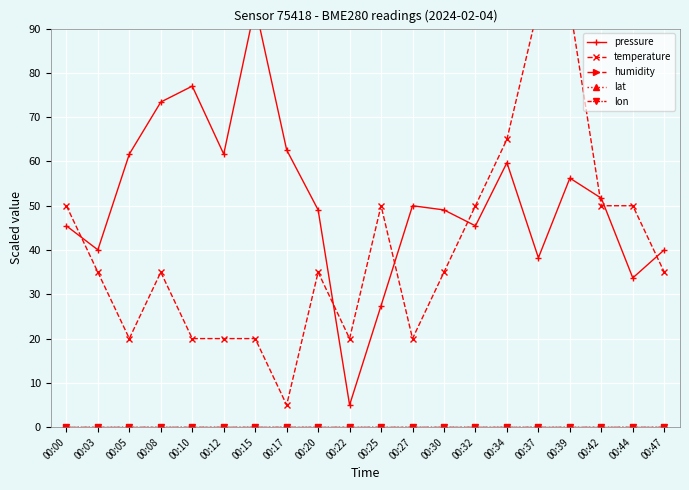

Reading right to left, list all the values displayed in this chart.

pressure: 00:47=40.0	00:44=33.7	00:42=51.7	00:39=56.2	00:37=38.2	00:34=59.7	00:32=45.5	00:30=49.1	00:27=50.0	00:25=27.4	00:22=5.0	00:20=49.1	00:17=62.6	00:15=95.0	00:12=61.7	00:10=77.0	00:08=73.4	00:05=61.7	00:03=40.0	00:00=45.5
temperature: 00:47=35.0	00:44=50.0	00:42=50.0	00:39=95.0	00:37=95.0	00:34=65.0	00:32=50.0	00:30=35.0	00:27=20.0	00:25=50.0	00:22=20.0	00:20=35.0	00:17=5.0	00:15=20.0	00:12=20.0	00:10=20.0	00:08=35.0	00:05=20.0	00:03=35.0	00:00=50.0
humidity: 00:47=0.0	00:44=0.0	00:42=0.0	00:39=0.0	00:37=0.0	00:34=0.0	00:32=0.0	00:30=0.0	00:27=0.0	00:25=0.0	00:22=0.0	00:20=0.0	00:17=0.0	00:15=0.0	00:12=0.0	00:10=0.0	00:08=0.0	00:05=0.0	00:03=0.0	00:00=0.0
lat: 00:47=0.0	00:44=0.0	00:42=0.0	00:39=0.0	00:37=0.0	00:34=0.0	00:32=0.0	00:30=0.0	00:27=0.0	00:25=0.0	00:22=0.0	00:20=0.0	00:17=0.0	00:15=0.0	00:12=0.0	00:10=0.0	00:08=0.0	00:05=0.0	00:03=0.0	00:00=0.0
lon: 00:47=0.0	00:44=0.0	00:42=0.0	00:39=0.0	00:37=0.0	00:34=0.0	00:32=0.0	00:30=0.0	00:27=0.0	00:25=0.0	00:22=0.0	00:20=0.0	00:17=0.0	00:15=0.0	00:12=0.0	00:10=0.0	00:08=0.0	00:05=0.0	00:03=0.0	00:00=0.0